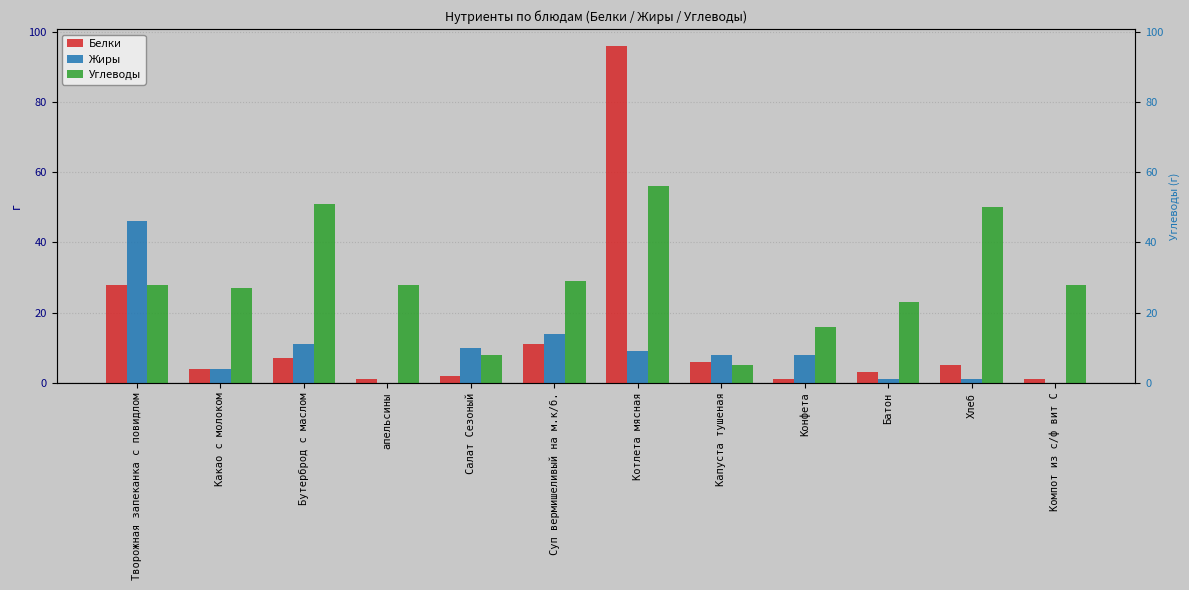

How many data points does each series have?

12